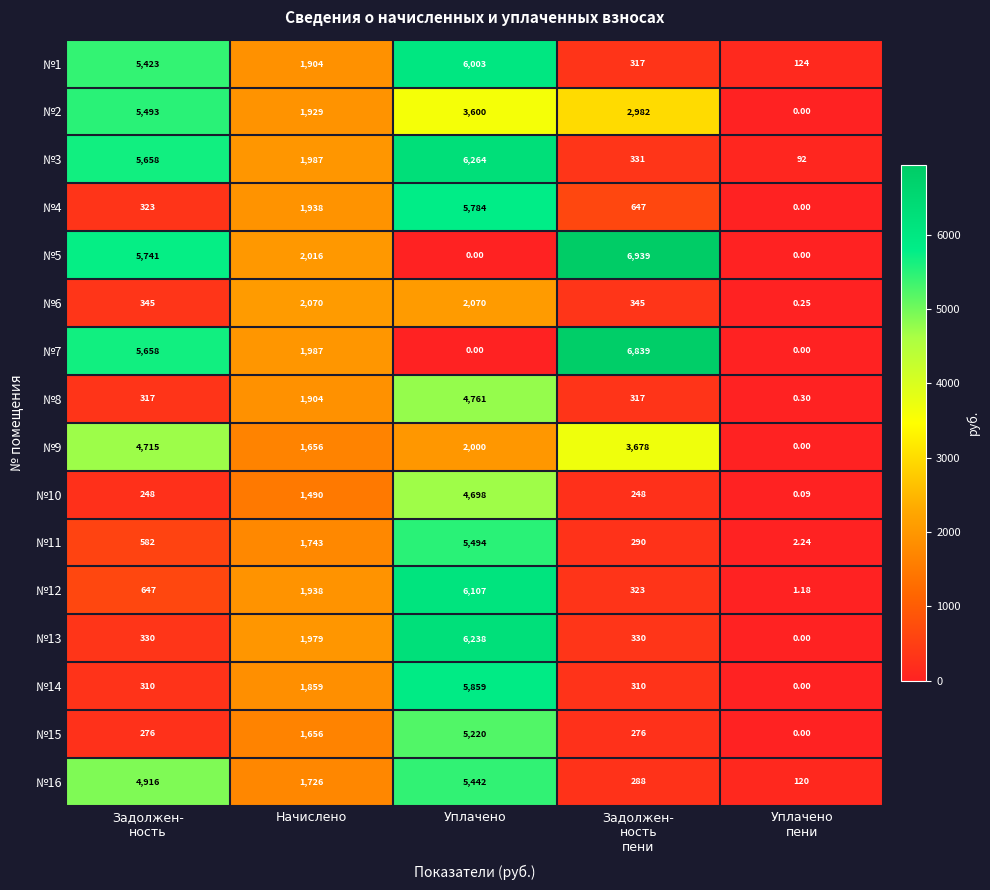

At which label does №12 reach its peak?

Уплачено